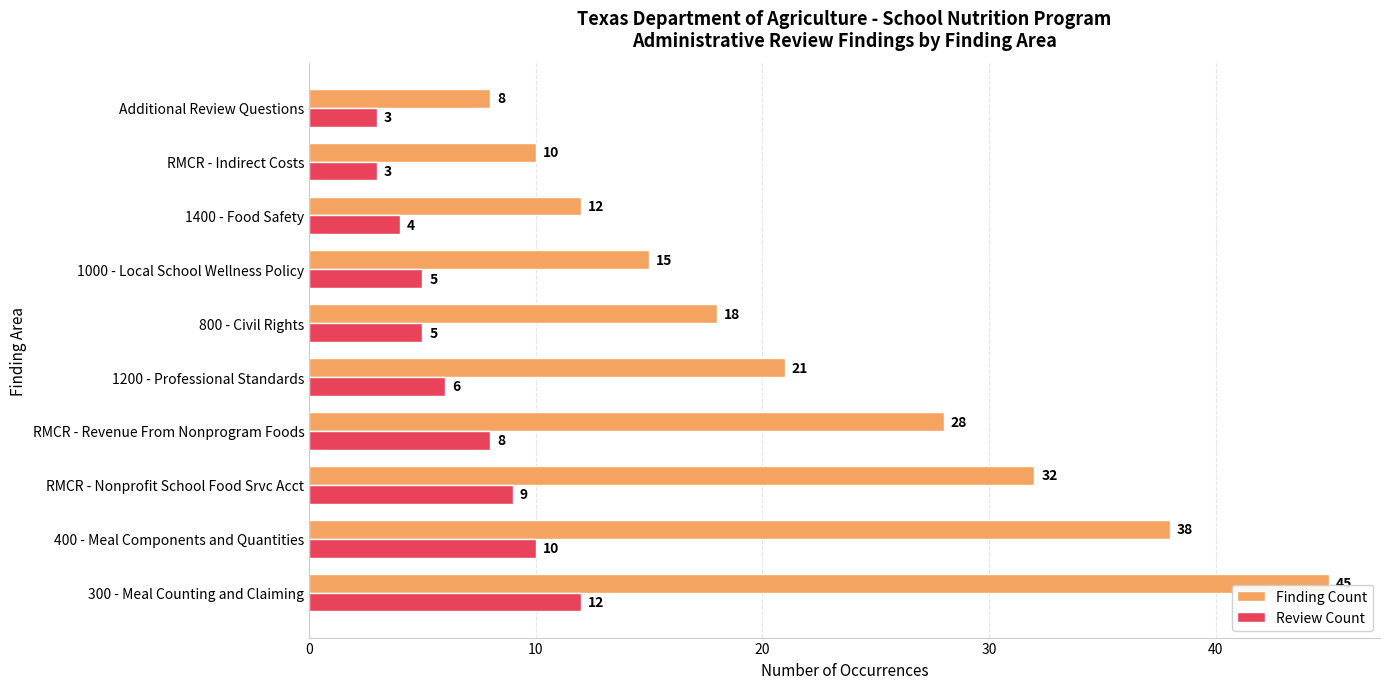

What is the difference between the second highest and second lowest values in the Review Count series?

7